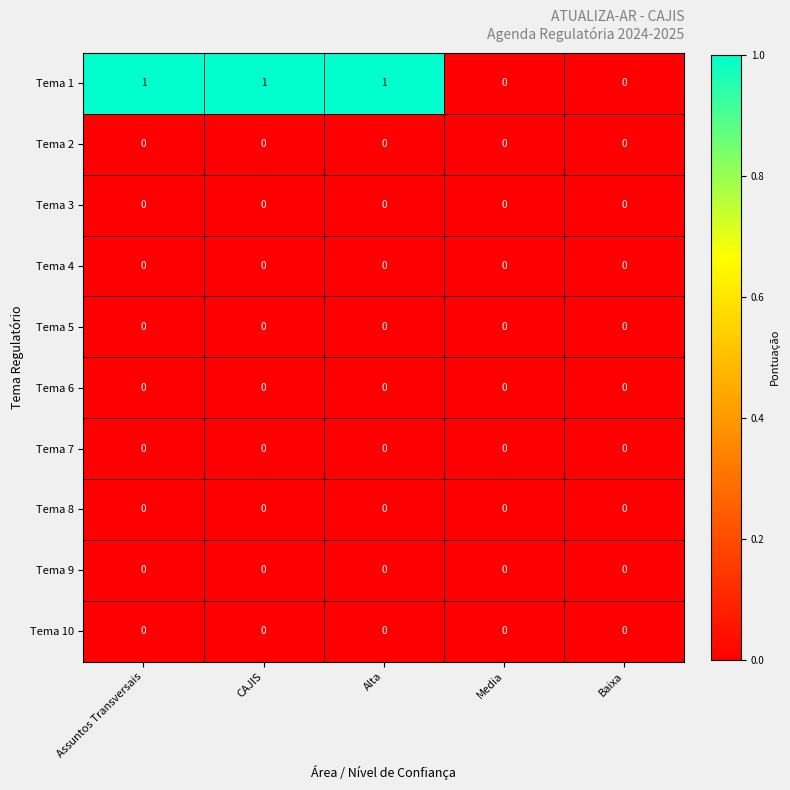

What is the total value across all series at CAJIS?

1